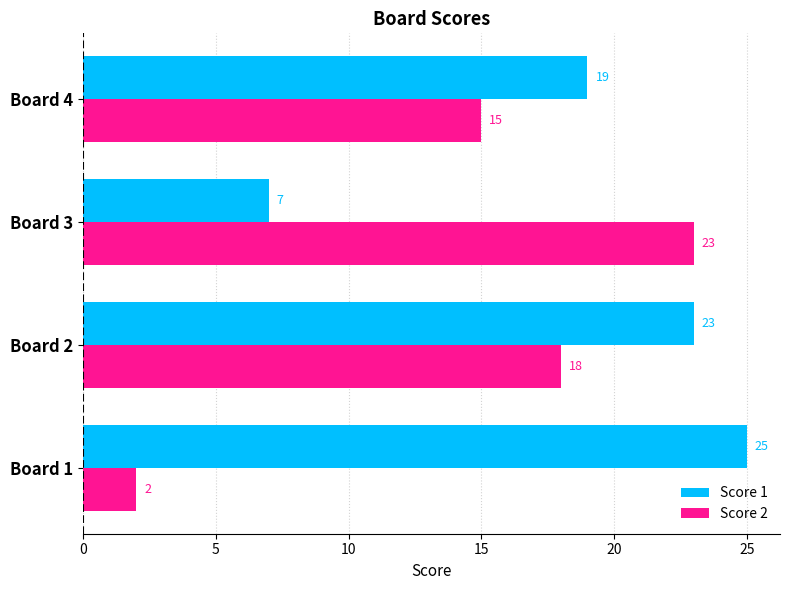

At which category is the sum across all series the highest?

Board 2